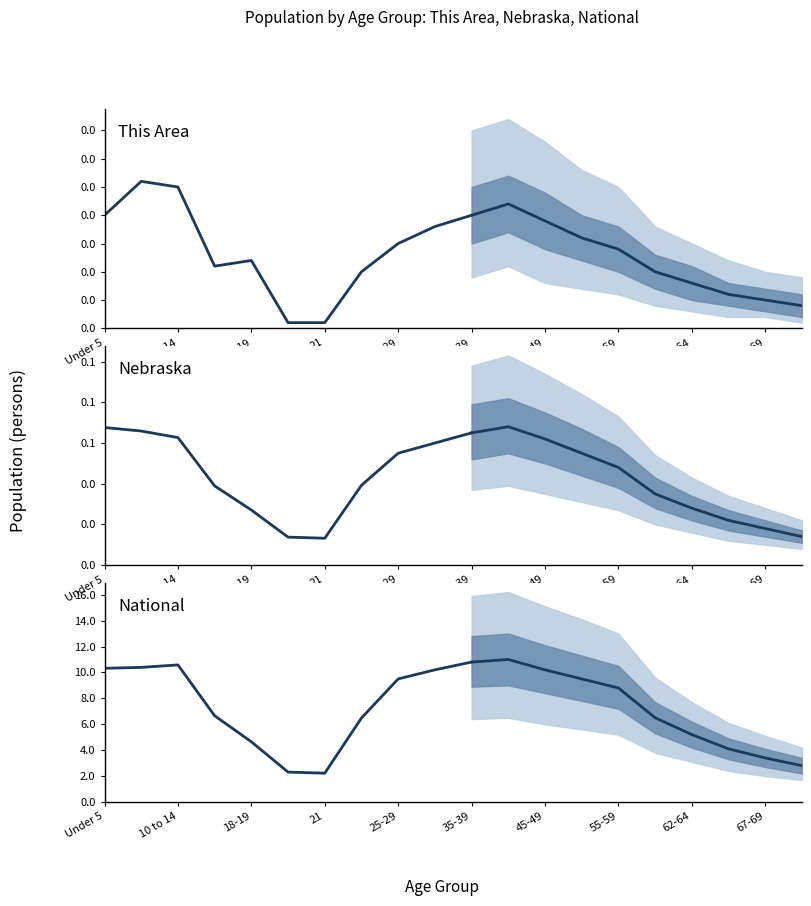

What is the label of the 2nd point from the left?

10 to 14